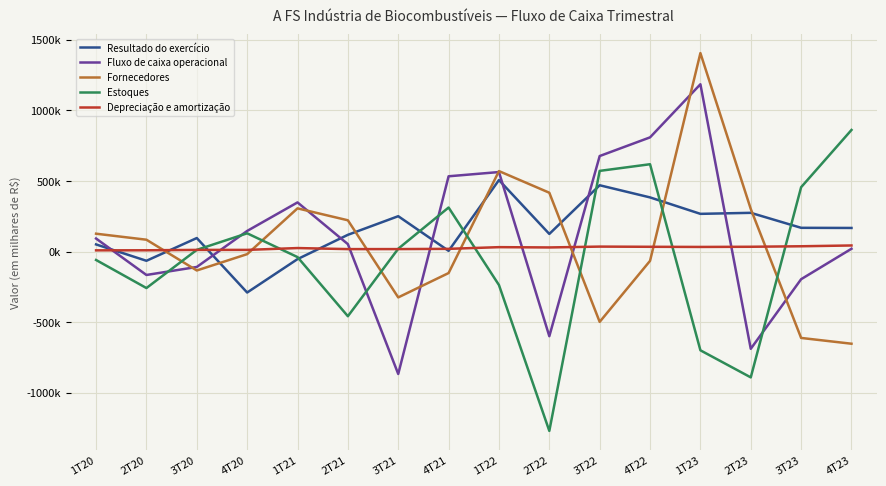

Rank the series by their average value, from highest to lowest.

Resultado do exercício, Fluxo de caixa operacional, Fornecedores, Depreciação e amortização, Estoques